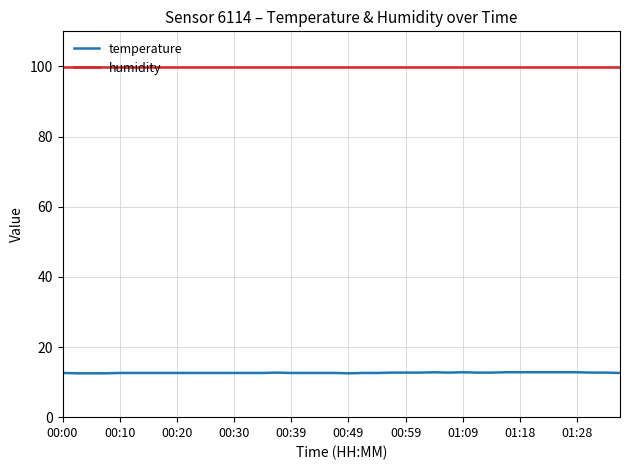

What is the minimum value shown in the chart?

12.5